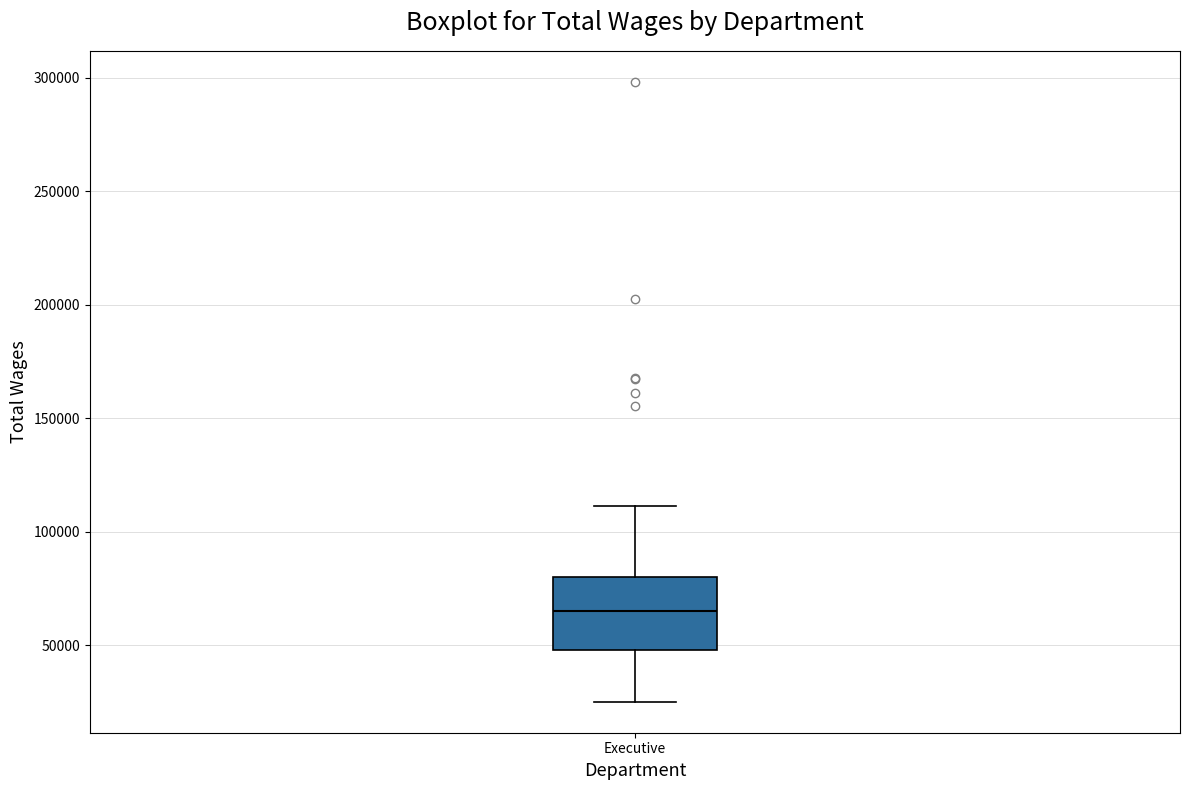

Where does the upper whisker of the box for Executive end on the y-axis? The values are not printed on the chart, so give them approximately, as read against the axis.

110000